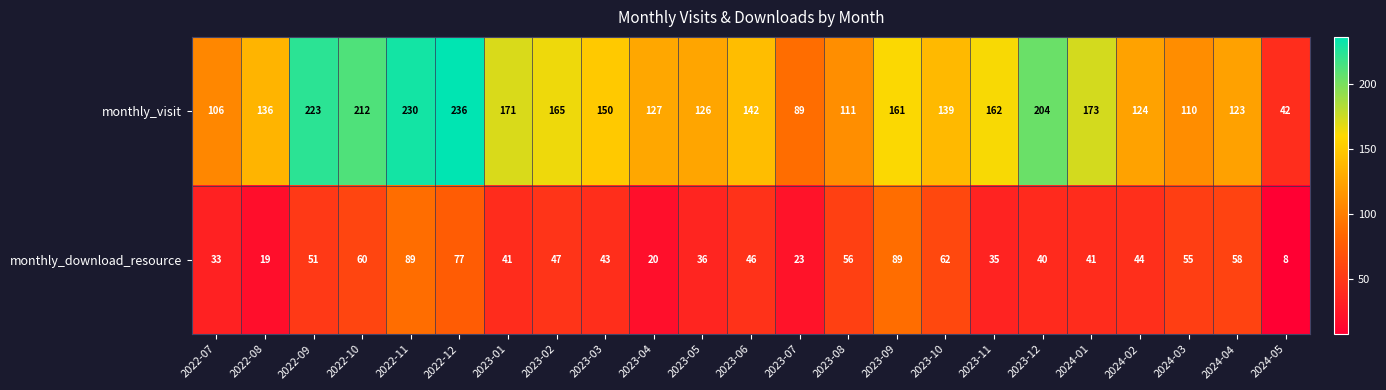

Between 2022-07 and 2023-10, which series saw the biggest shift?

monthly_visit